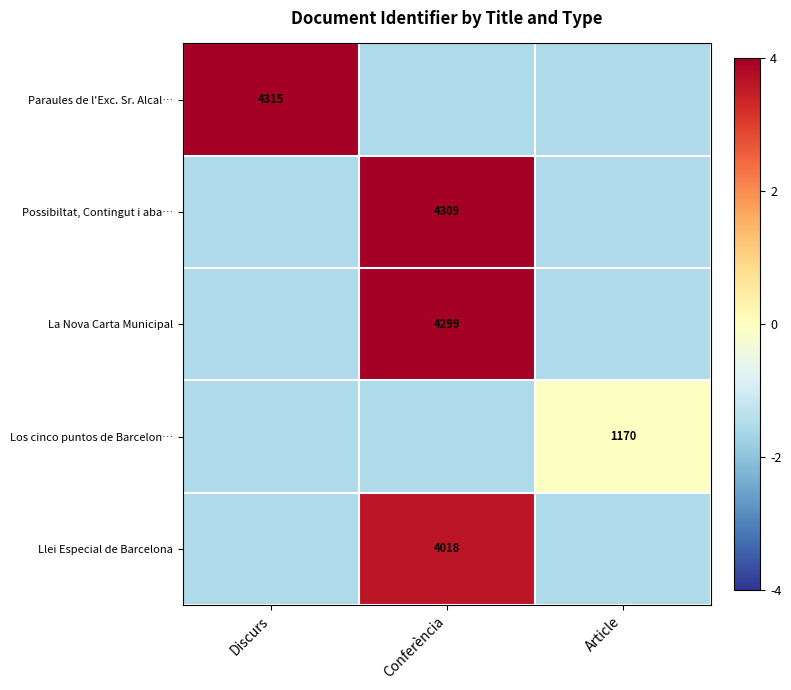

What is the spread (max minus min) of values at Conferència?

5.5